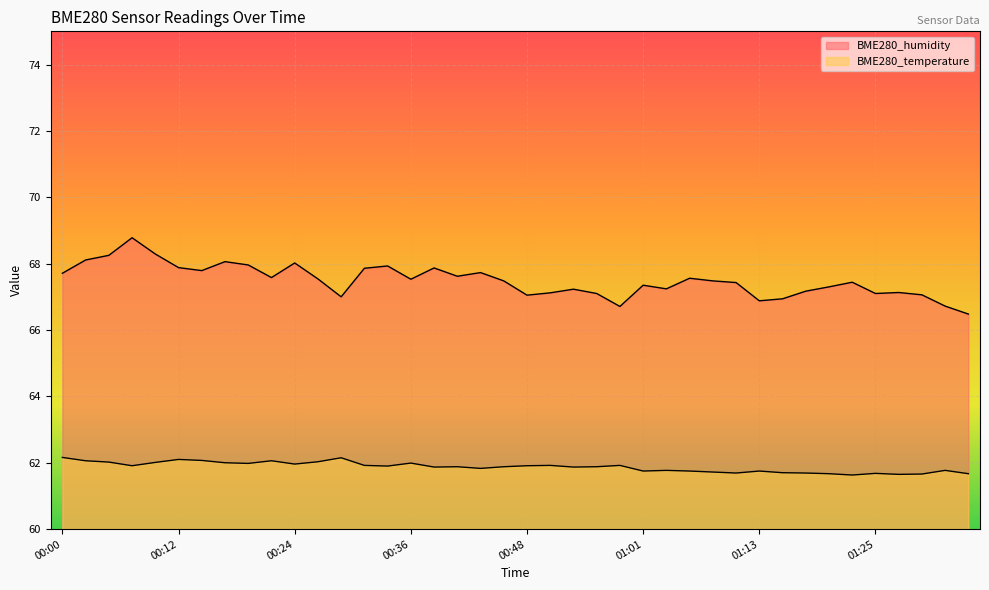

In BME280_humidity, how many points are lower than both neighbors (excluding endpoints)?

10